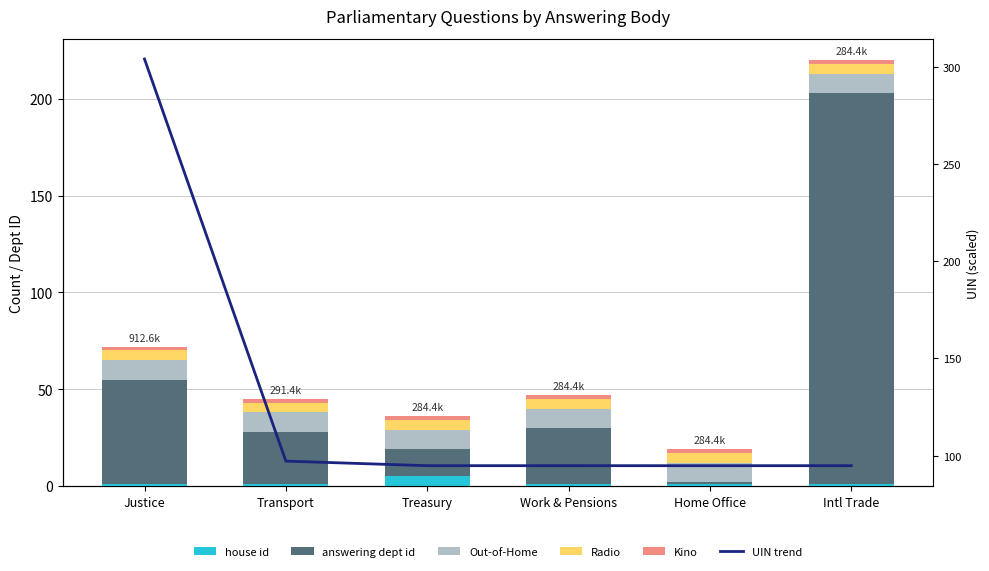

Reading right to left, transcribe all the data shown in this chart.

house id: 1.0	1.0	1.0	5.0	1.0	1.0
answering dept id: 202.0	1.0	29.0	14.0	27.0	54.0
Out-of-Home: 10.0	10.0	10.0	10.0	10.0	10.0
Radio: 5.0	5.0	5.0	5.0	5.0	5.0
Kino: 2.0	2.0	2.0	2.0	2.0	2.0
UIN trend: 94.8	94.8	94.8	94.8	97.1	304.2